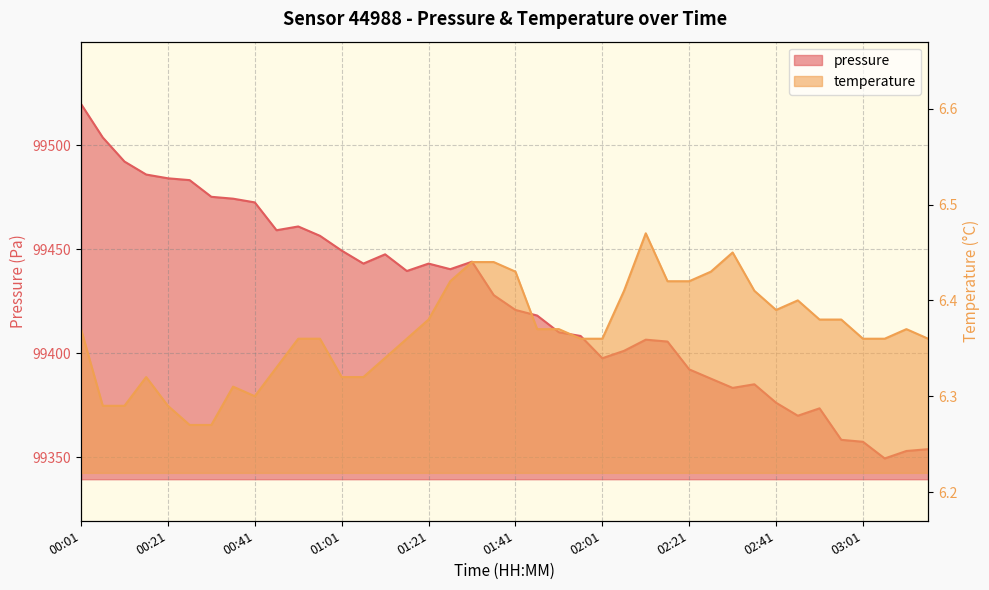

How many lines are shown in the chart?

2